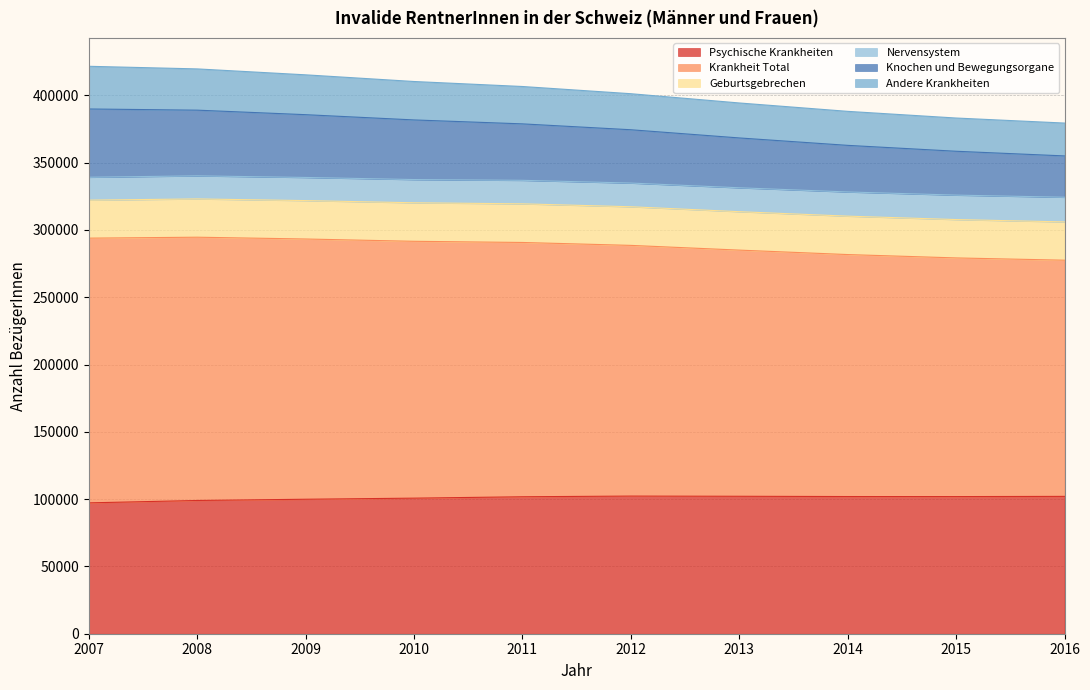

What is the minimum value shown in the chart?

97235